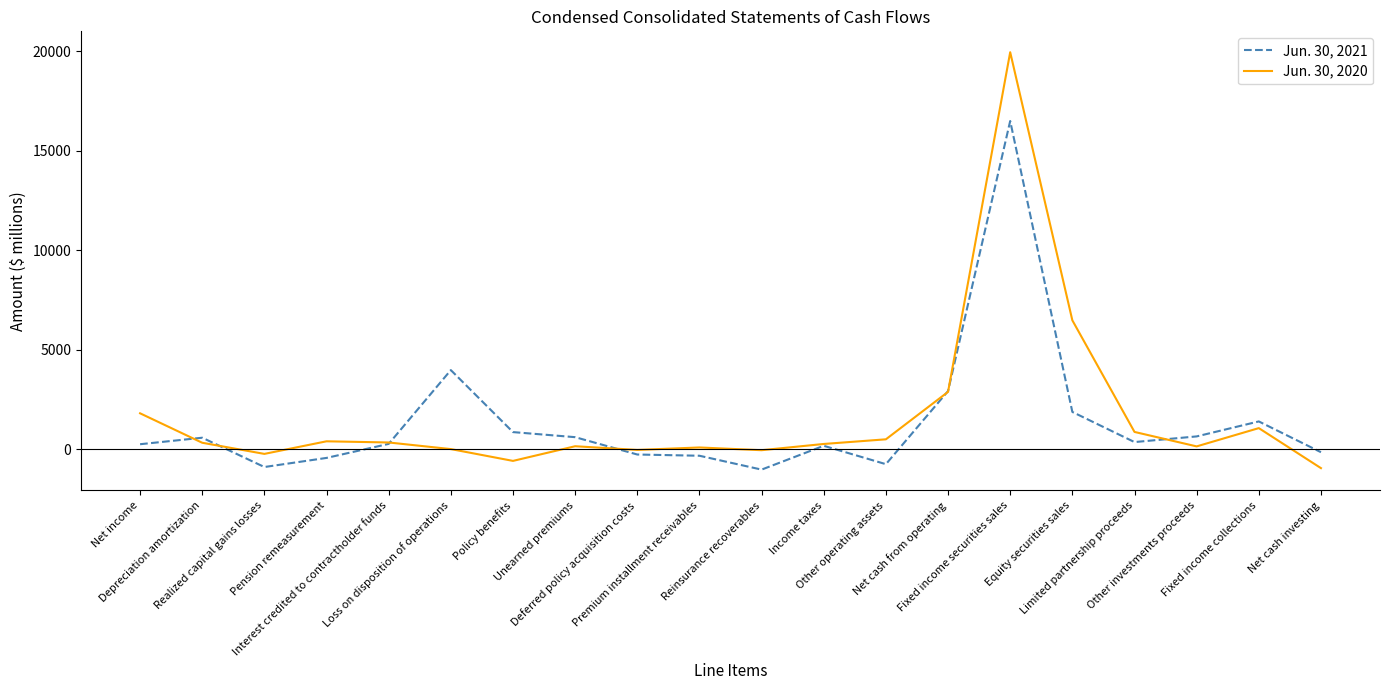

Is the value of Jun. 30, 2020 at Net cash investing greater than the value of Jun. 30, 2021 at Policy benefits?

No